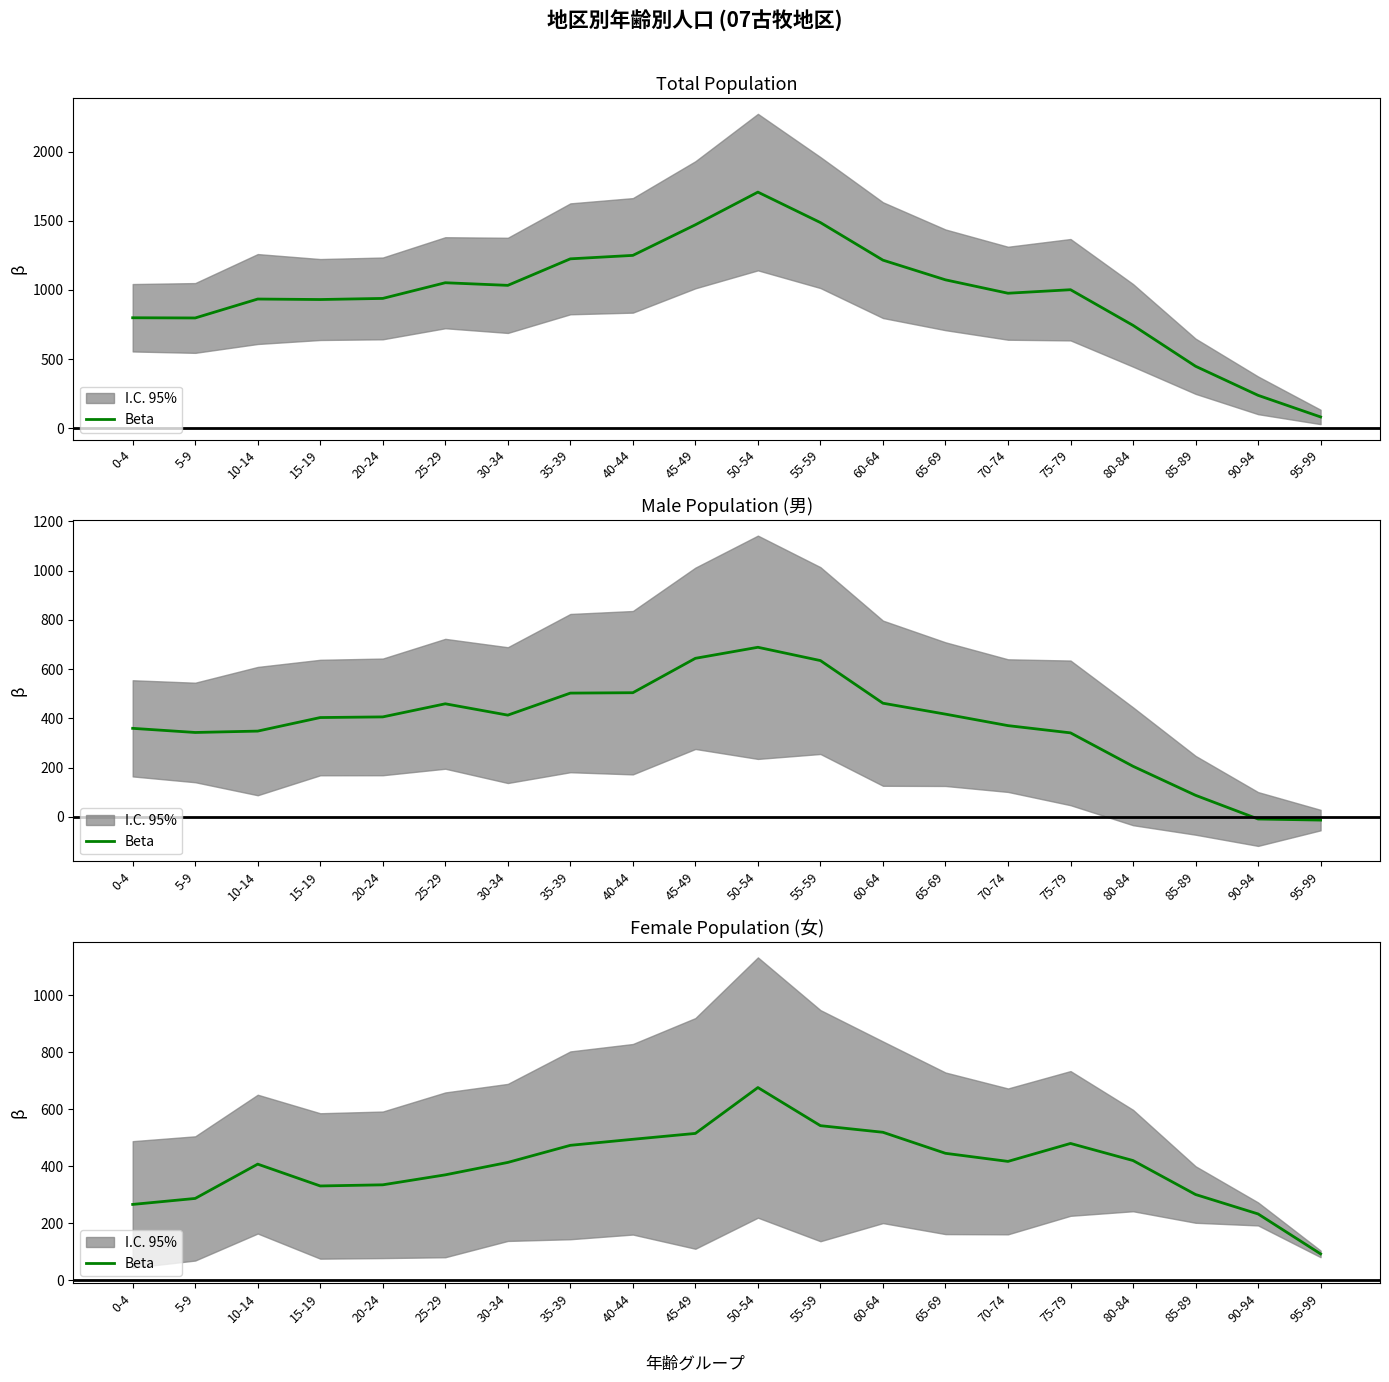

The value at 50-54 is 1075.1. True or false?

False